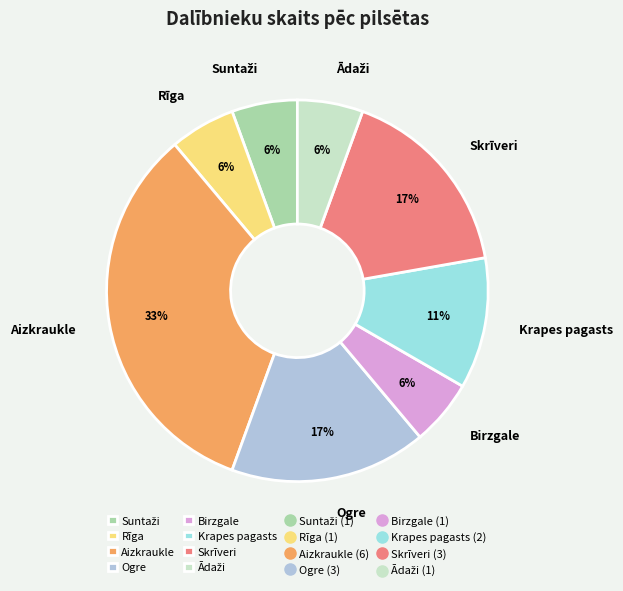

To the nearest percent, what is the average slice percentage?

12%